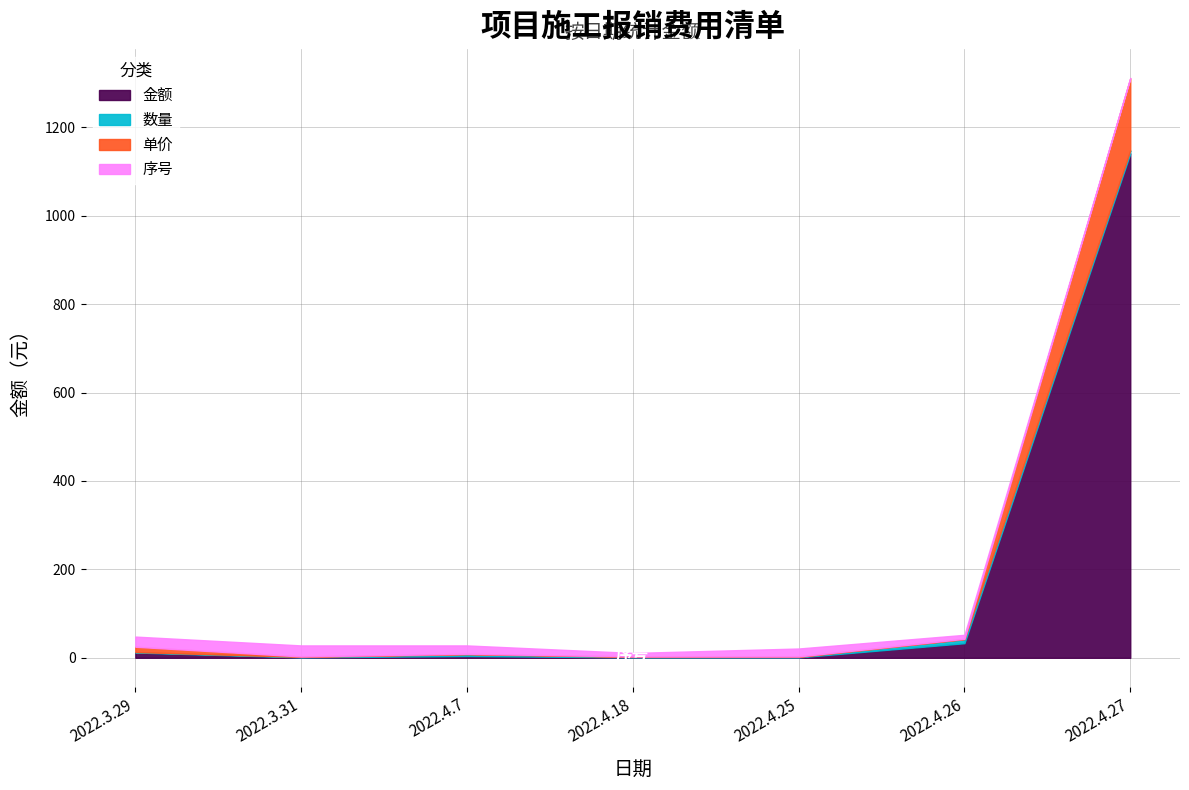

What is the lowest value of the 金额 series?

1